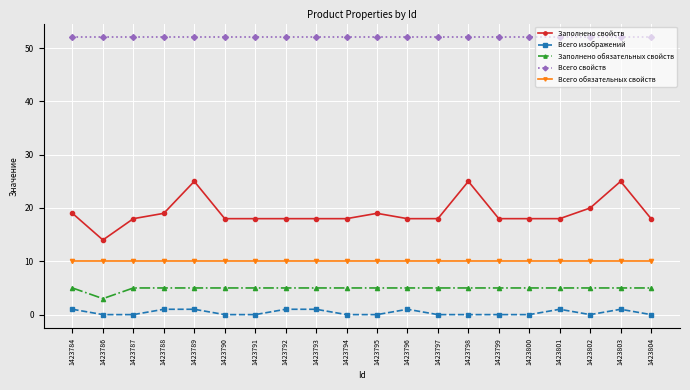

What is the lowest value of the Всего обязательных свойств series?

10